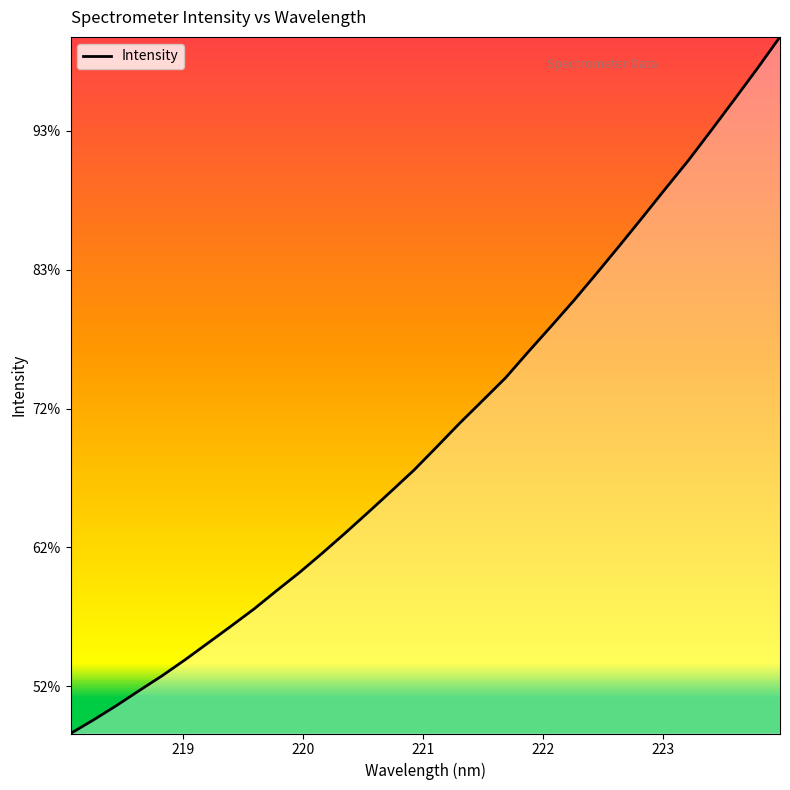

Does the chart have visible grid lines?

No